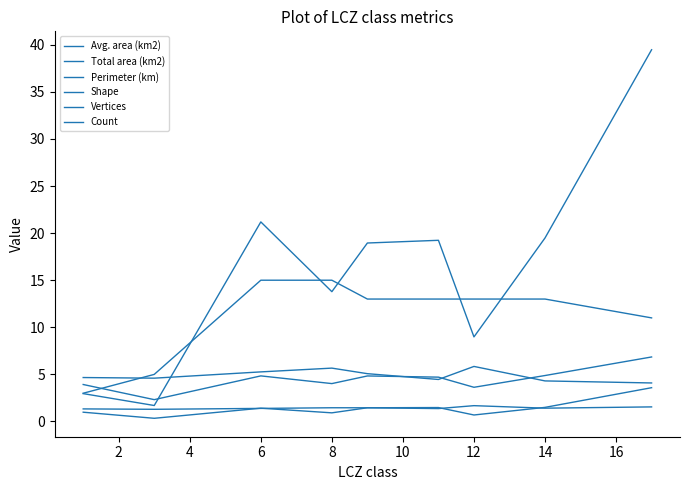

How many lines are shown in the chart?

6